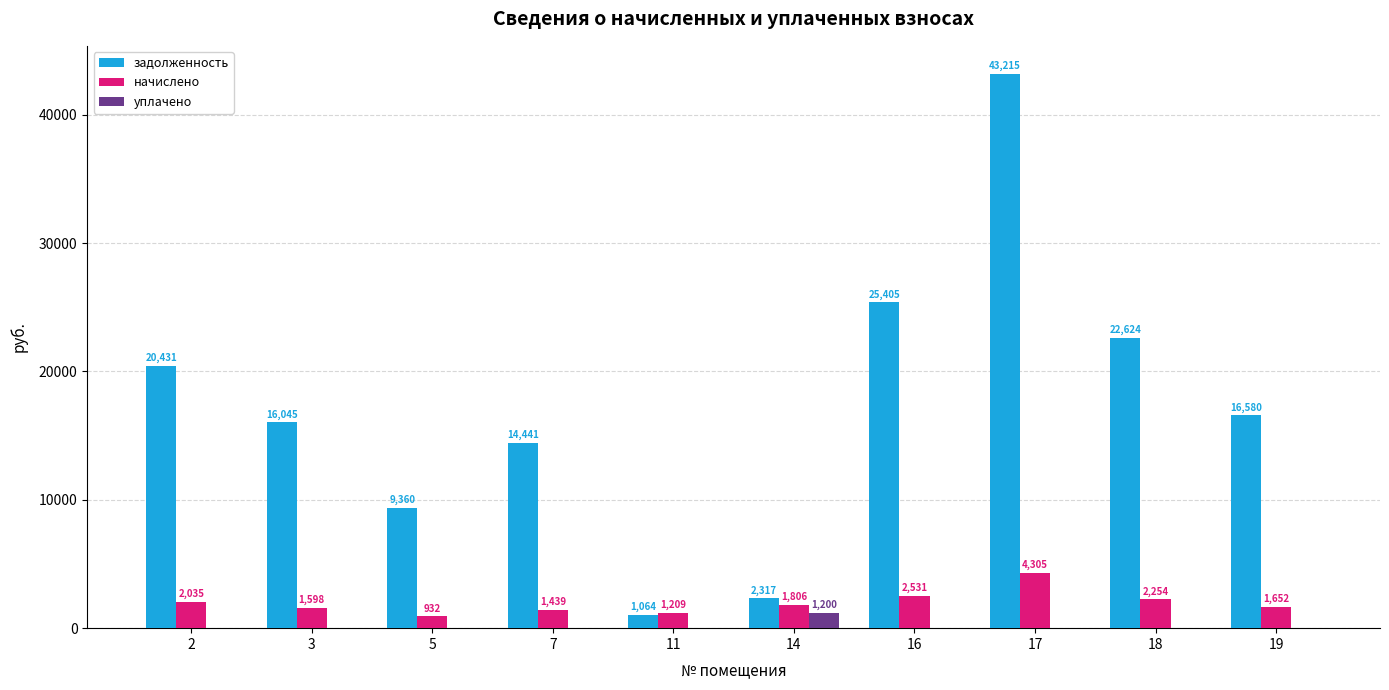

Does the chart contain stacked bars?

No